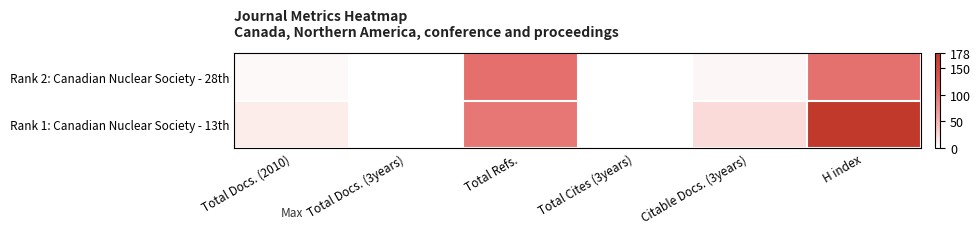

Rank the series by their maximum value, from lowest to highest.

Rank 2: Canadian Nuclear Society - 28th, Rank 1: Canadian Nuclear Society - 13th